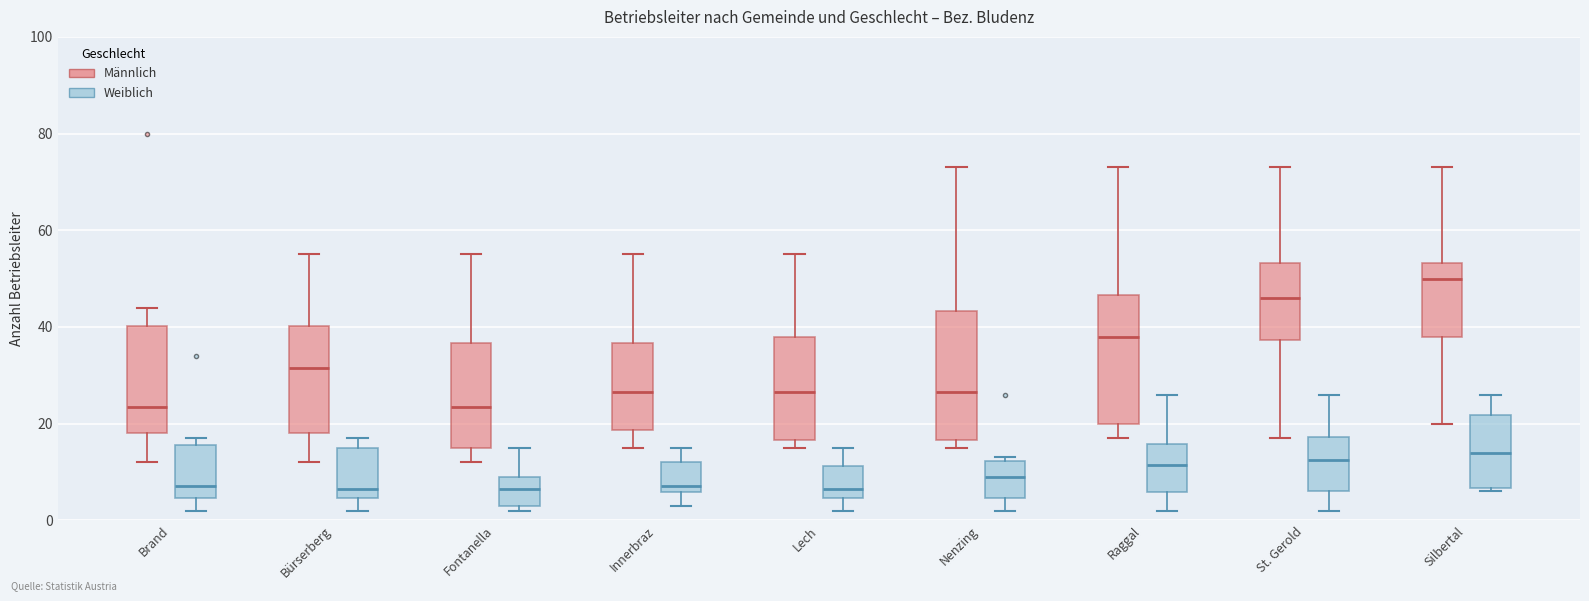

Reading left to right, read every box against the y-axis: the position of its median line, the range the box covers, and the ends of its whiskers. The values are not printed on the chart, so give them approximately, as read against the axis.

Brand (Männlich): median 24, box 18 to 40, whiskers 12 to 44
Brand (Weiblich): median 8, box 4 to 16, whiskers 2 to 18
Bürserberg (Männlich): median 32, box 18 to 40, whiskers 12 to 56
Bürserberg (Weiblich): median 6, box 4 to 16, whiskers 2 to 18
Fontanella (Männlich): median 24, box 16 to 36, whiskers 12 to 56
Fontanella (Weiblich): median 6, box 4 to 10, whiskers 2 to 16
Innerbraz (Männlich): median 26, box 18 to 36, whiskers 16 to 56
Innerbraz (Weiblich): median 8, box 6 to 12, whiskers 4 to 16
Lech (Männlich): median 26, box 16 to 38, whiskers 16 (just below the box's lower edge) to 56
Lech (Weiblich): median 6, box 4 to 12, whiskers 2 to 16
Nenzing (Männlich): median 26, box 16 to 44, whiskers 16 (just below the box's lower edge) to 74
Nenzing (Weiblich): median 10, box 4 to 12, whiskers 2 to 14
Raggal (Männlich): median 38, box 20 to 46, whiskers 18 to 74
Raggal (Weiblich): median 12, box 6 to 16, whiskers 2 to 26
St. Gerold (Männlich): median 46, box 38 to 54, whiskers 18 to 74
St. Gerold (Weiblich): median 12, box 6 to 18, whiskers 2 to 26
Silbertal (Männlich): median 50, box 38 to 54, whiskers 20 to 74
Silbertal (Weiblich): median 14, box 6 to 22, whiskers 6 (just below the box's lower edge) to 26